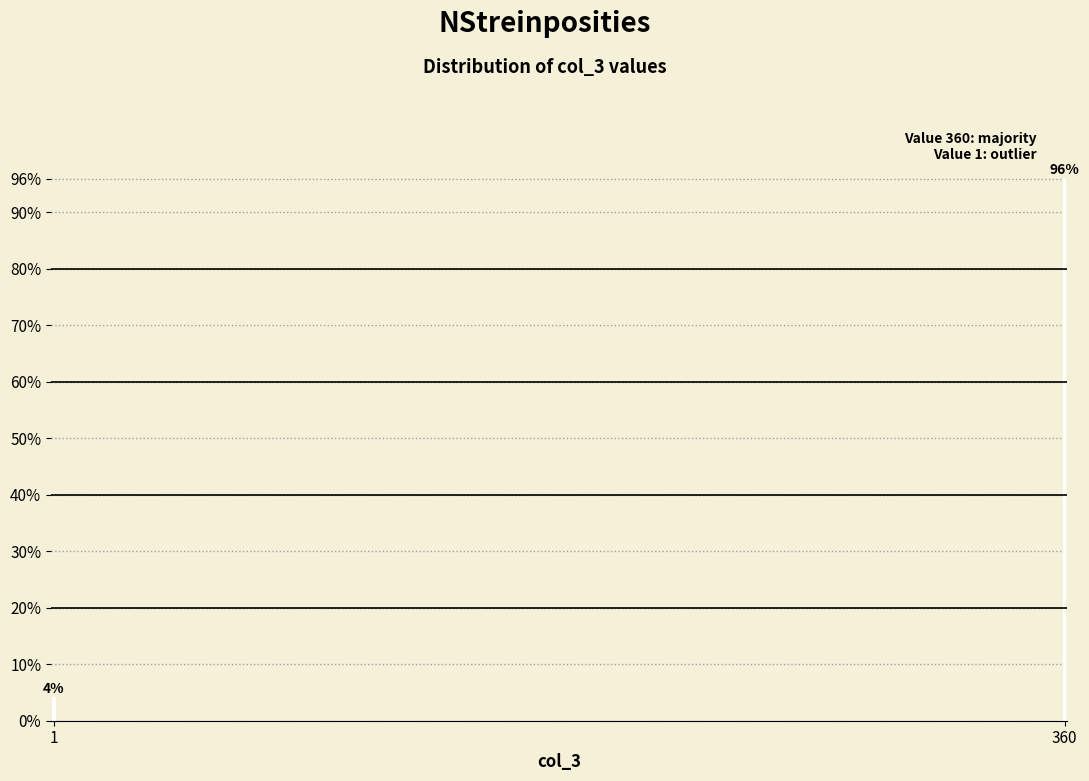

Reading left to right, list all the values displayed in this chart.

4	96